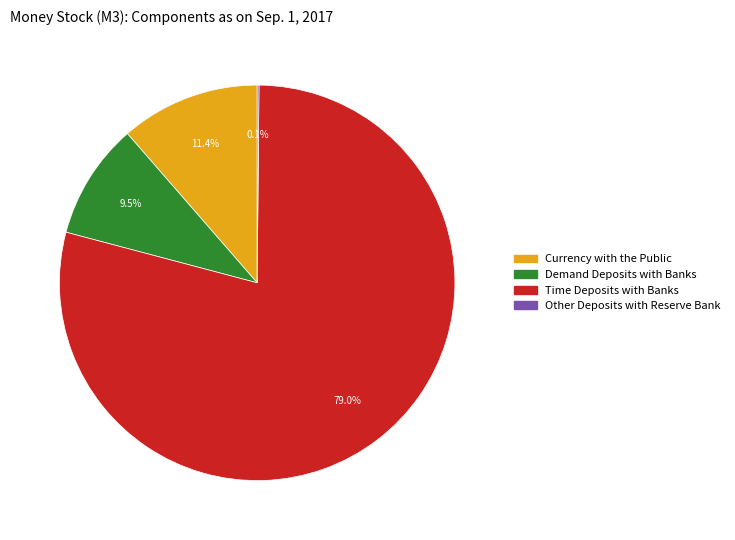

To the nearest percent, what portion does Time Deposits with Banks represent?

79%